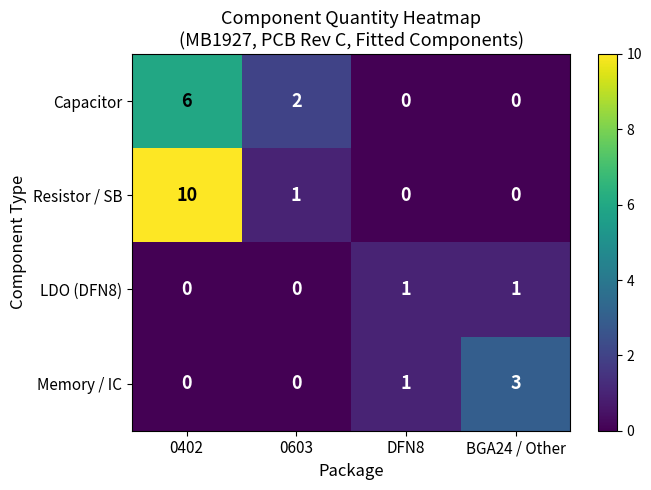

The Memory / IC series shows 3 at BGA24 / Other. True or false?

True